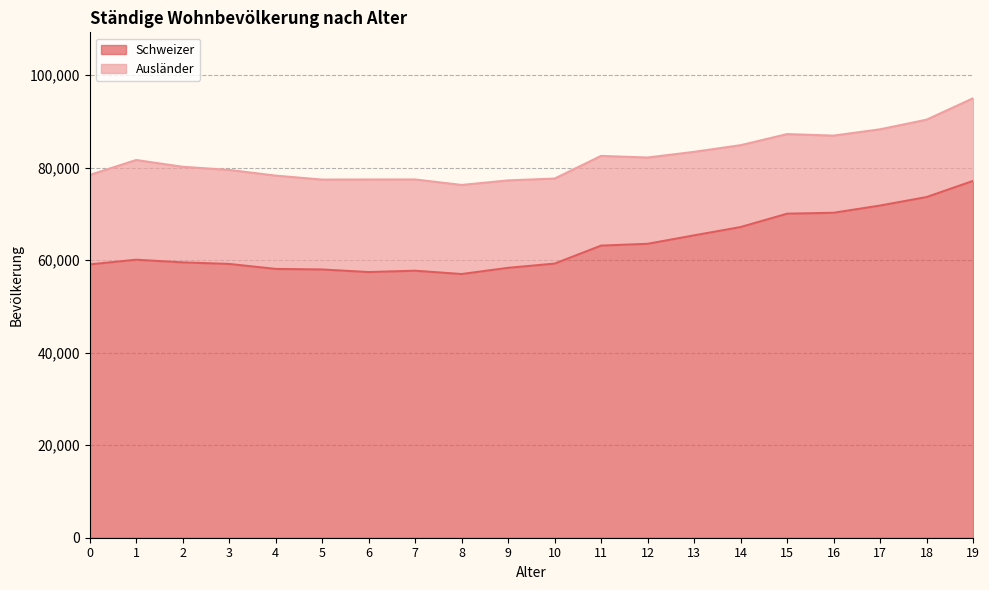

What is the change in value from 5 to 14?

+9174